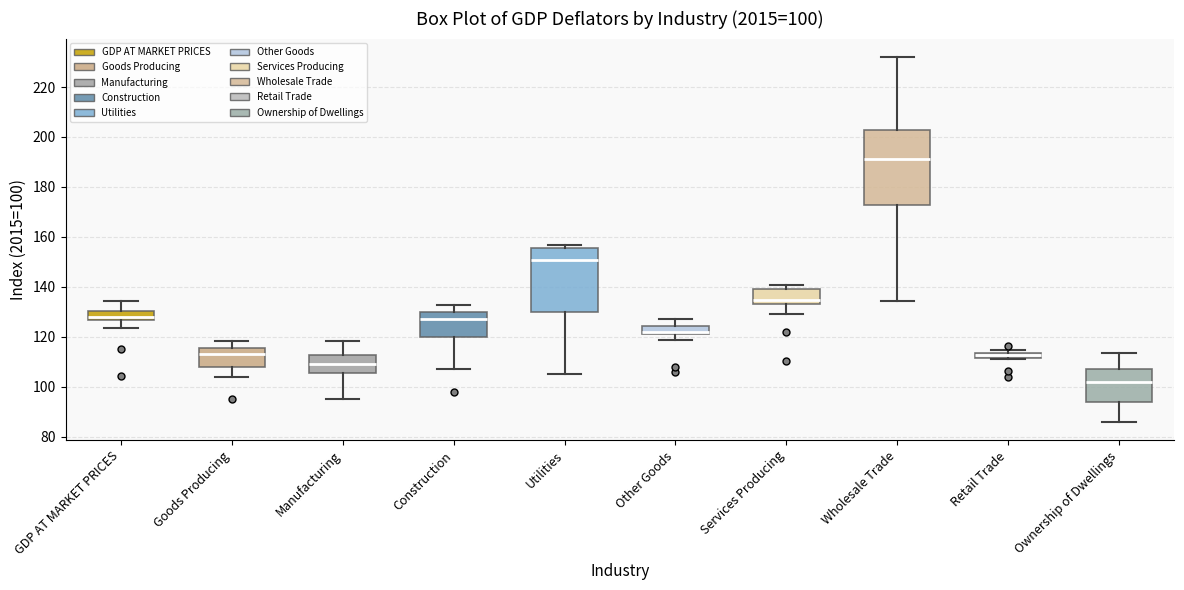

Which box is the tallest, from its lower edge to its upper edge?

Wholesale Trade